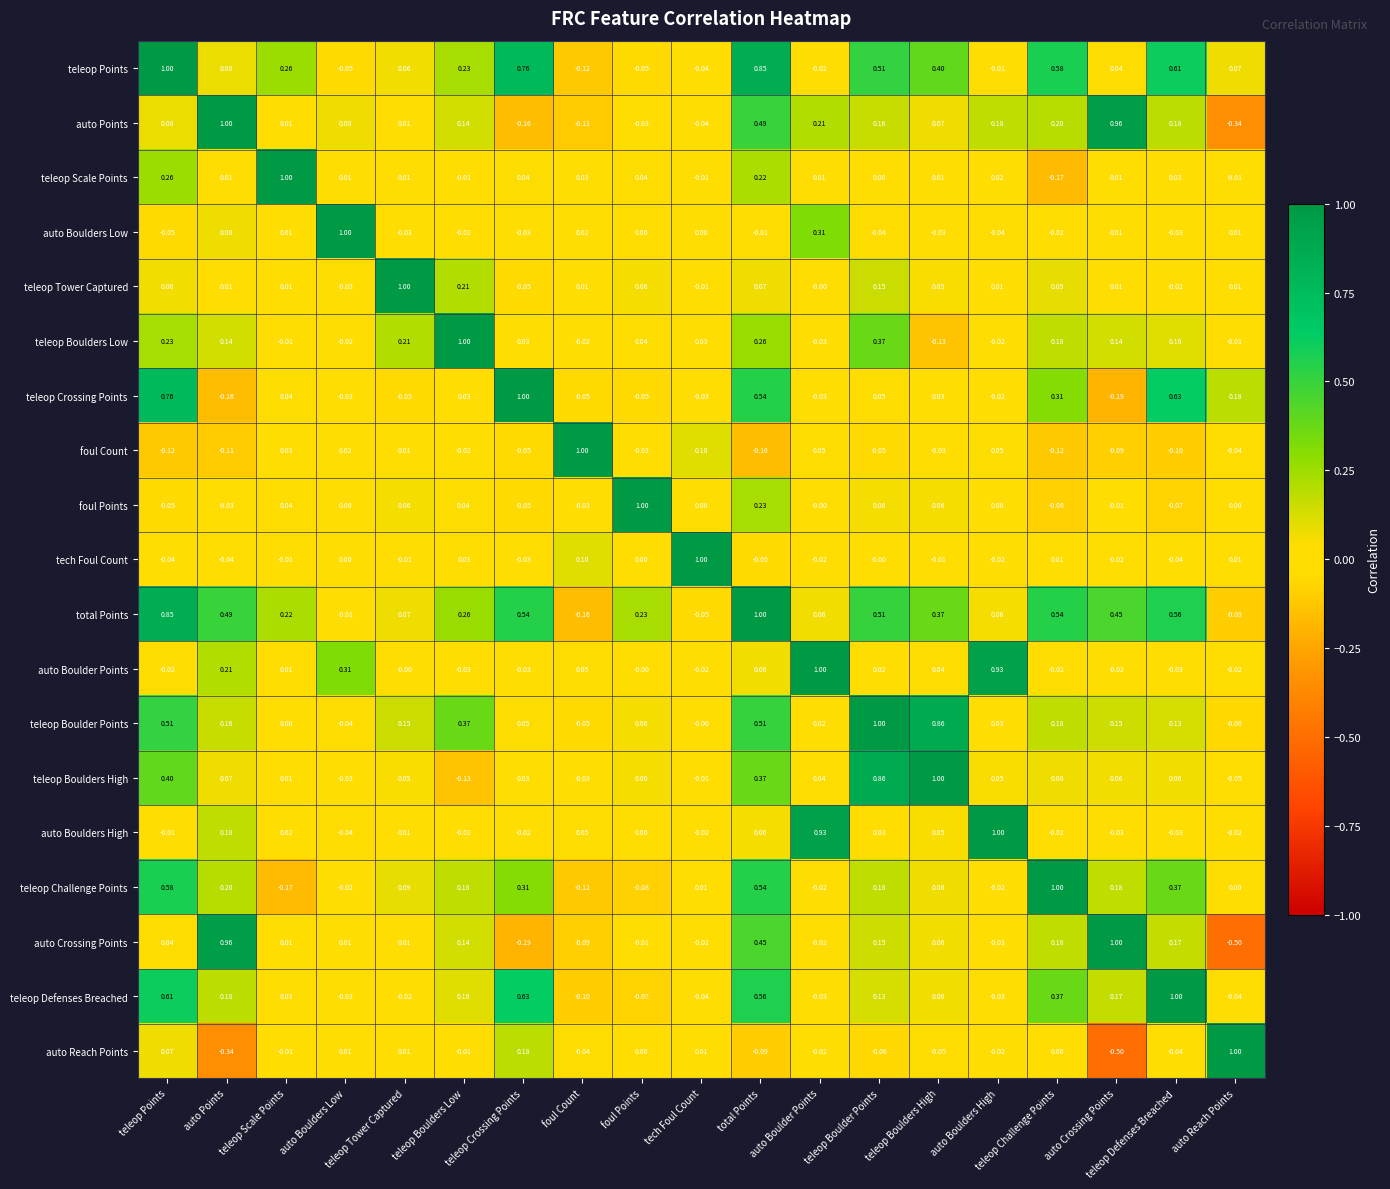

Where does the teleop Scale Points series first go above 0?

teleop Points